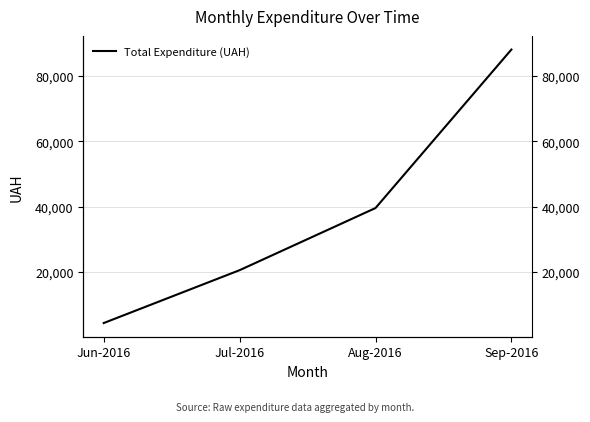

Reading left to right, extract all data points from this chart.

4369.0	20546.1	39559.2	88048.1